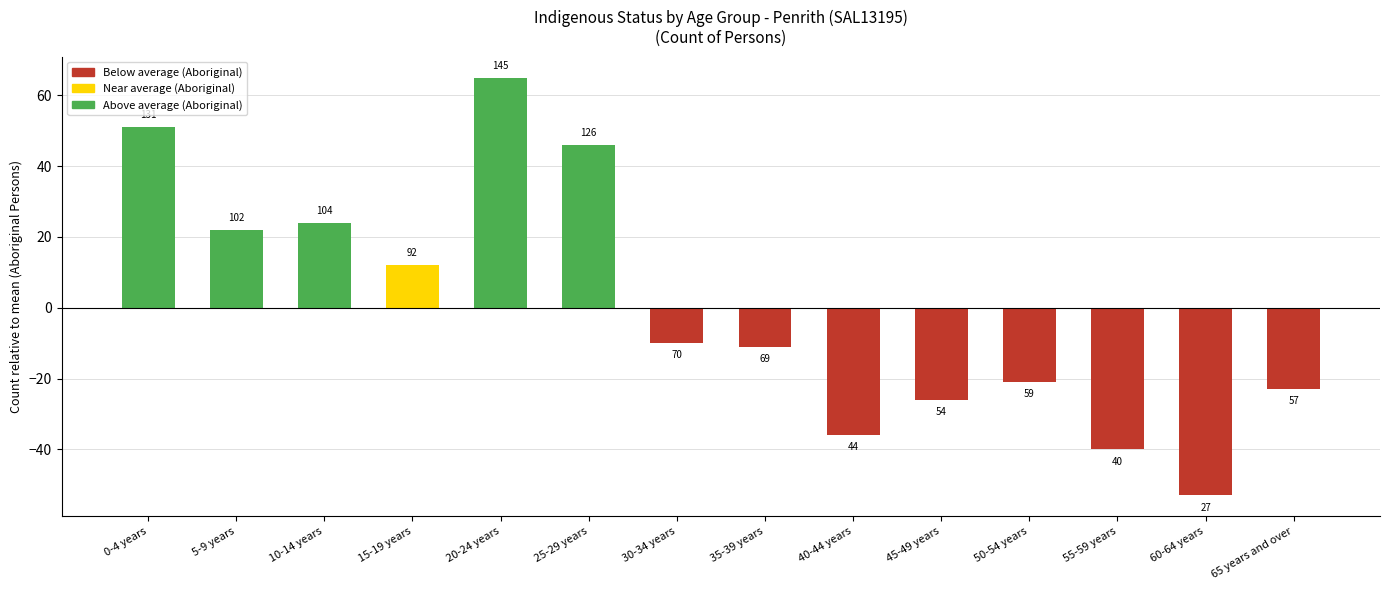

Is it true that the value at 45-49 years is -26?

True